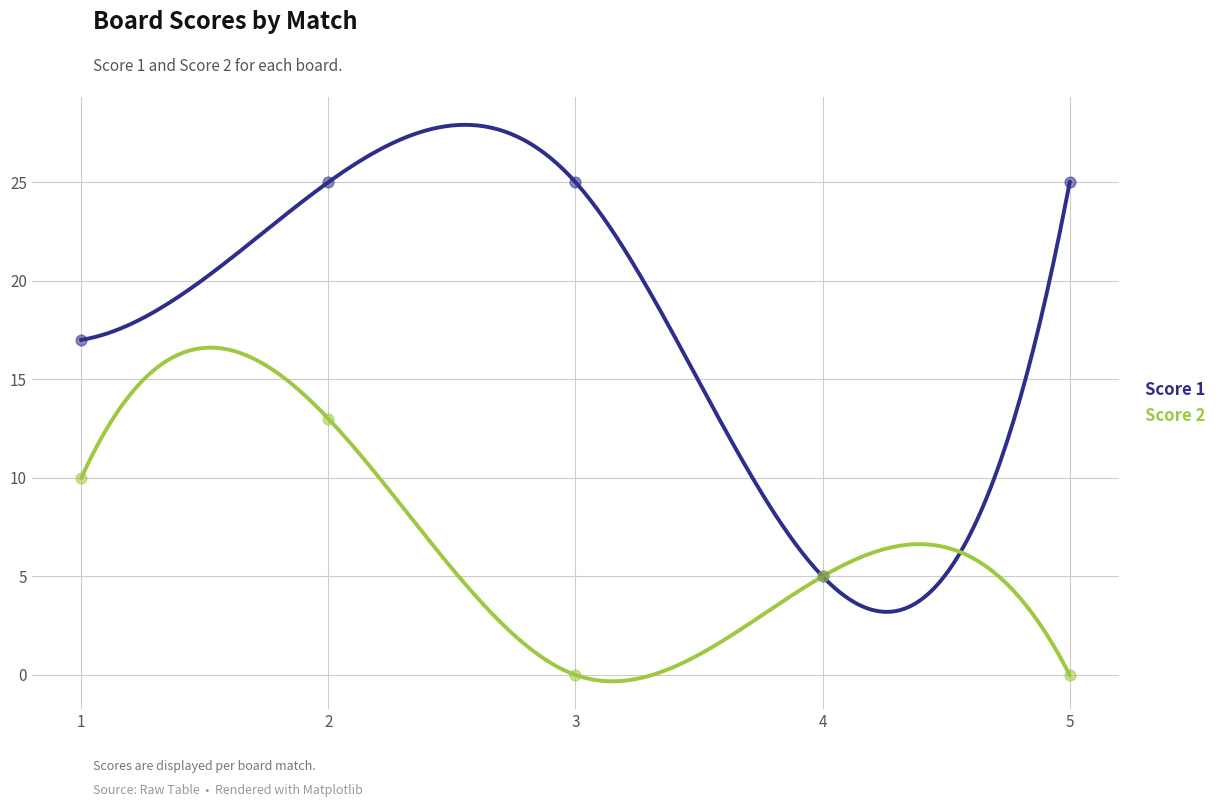

Which series reaches the maximum Y coordinate?

Score 1